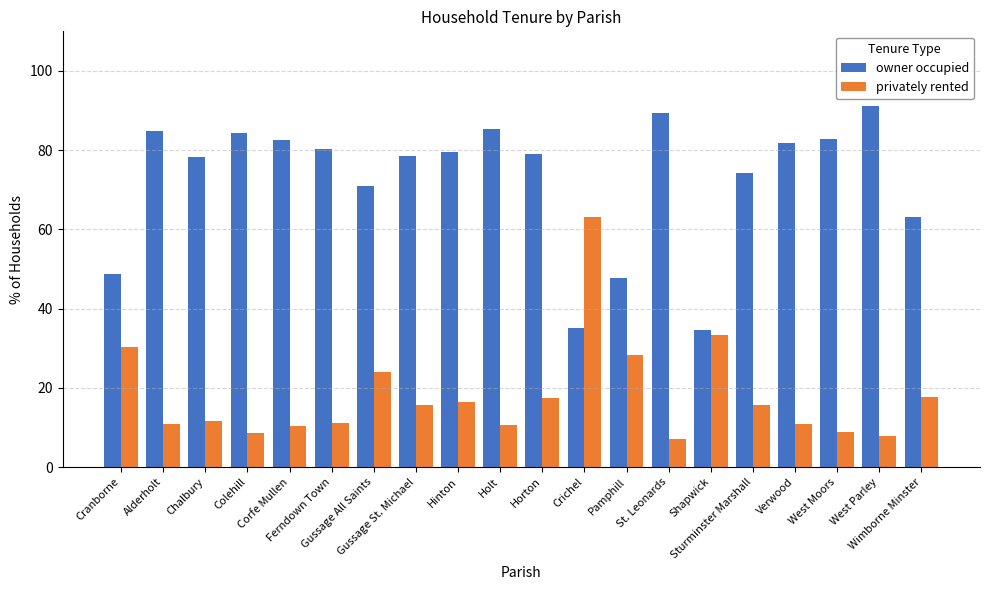

List the series in order of their peak value, highest first.

owner occupied, privately rented